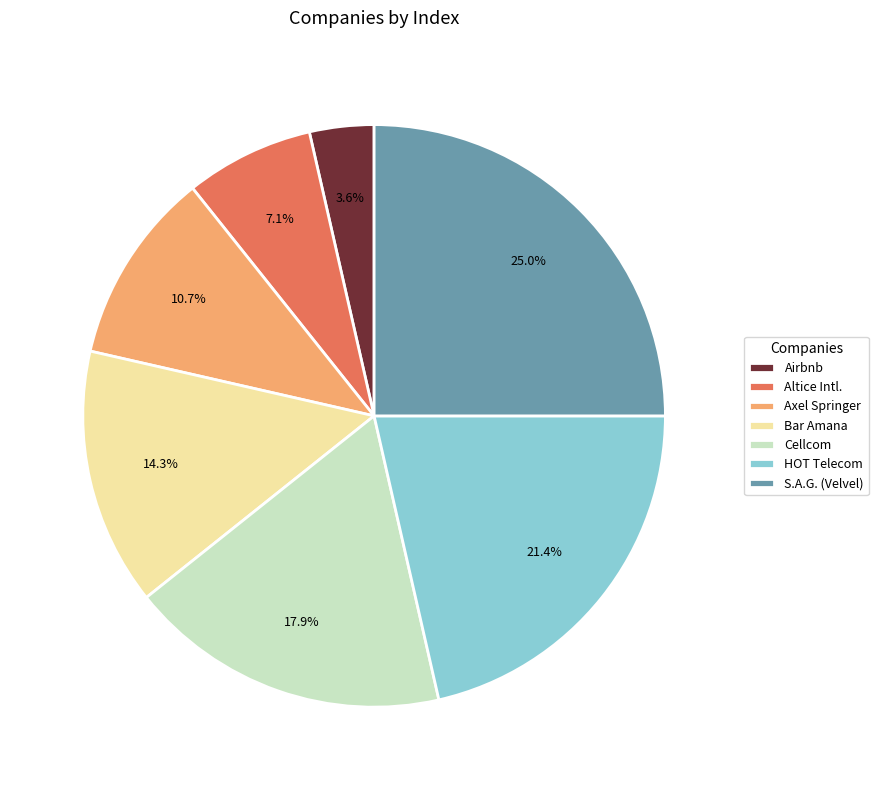

What is the smallest slice in the pie chart?

Airbnb